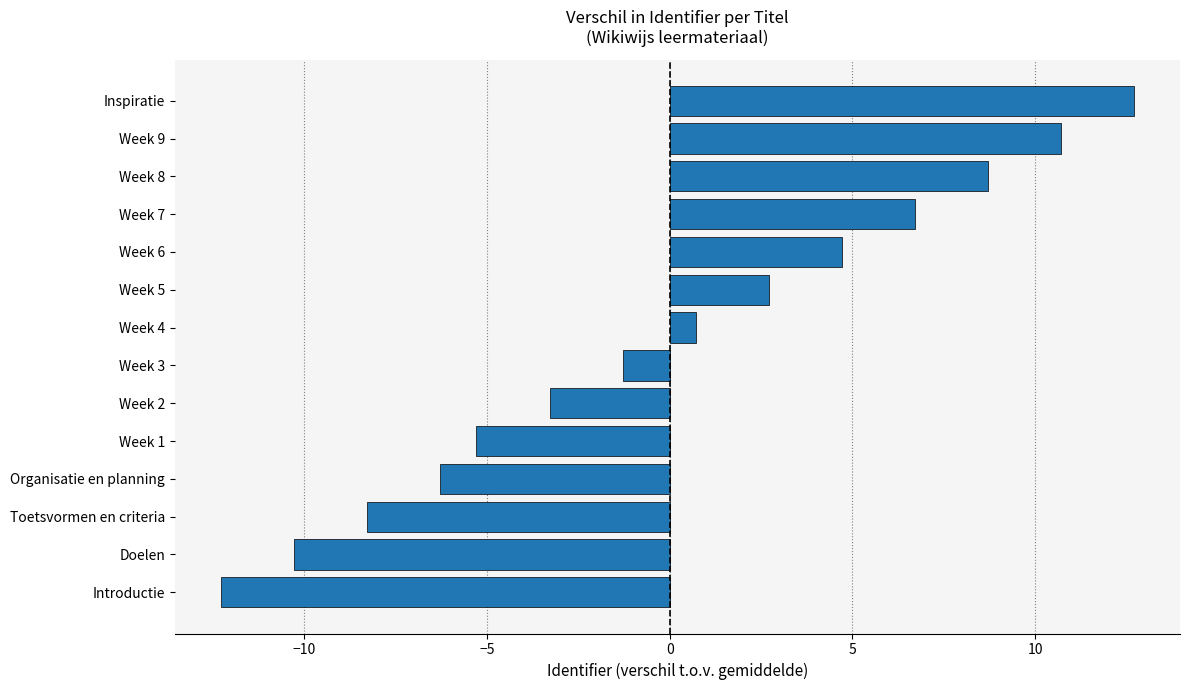

Reading bottom to top, extract all data points from this chart.

Introductie=-12.3	Doelen=-10.3	Toetsvormen en criteria=-8.3	Organisatie en planning=-6.3	Week 1=-5.3	Week 2=-3.3	Week 3=-1.3	Week 4=0.7	Week 5=2.7	Week 6=4.7	Week 7=6.7	Week 8=8.7	Week 9=10.7	Inspiratie=12.7